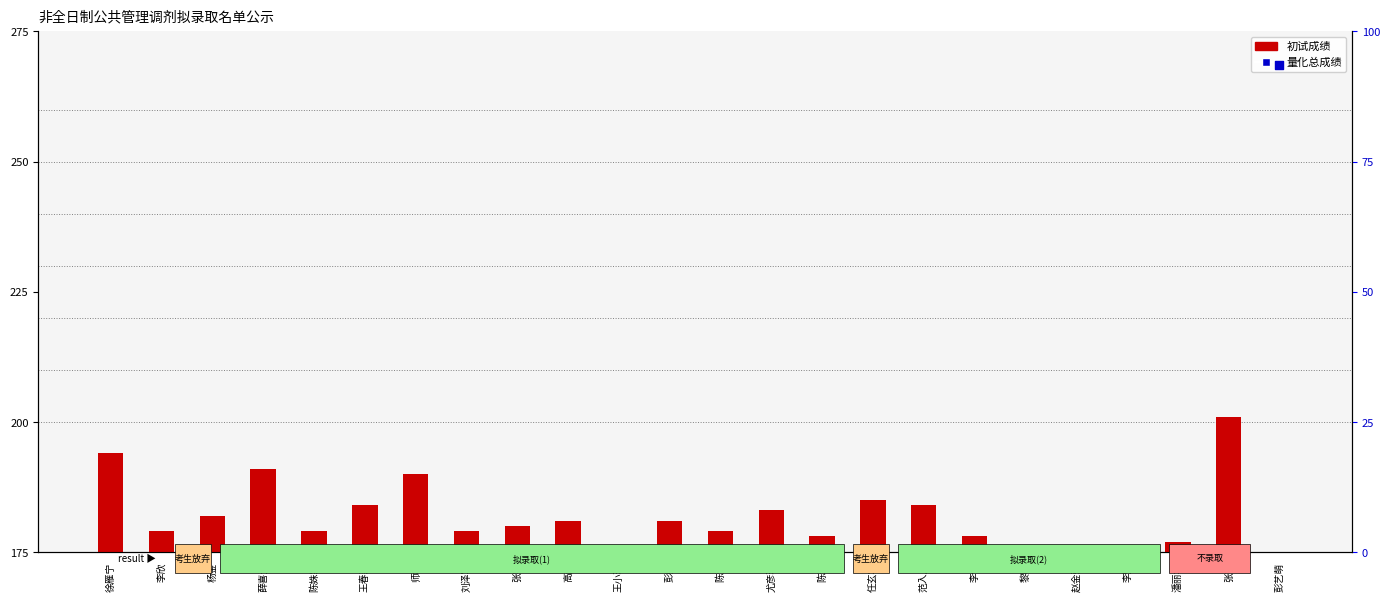

Is the value of 初试成绩 at 王春燕 greater than the value of 量化总成绩 at 王春燕?

No